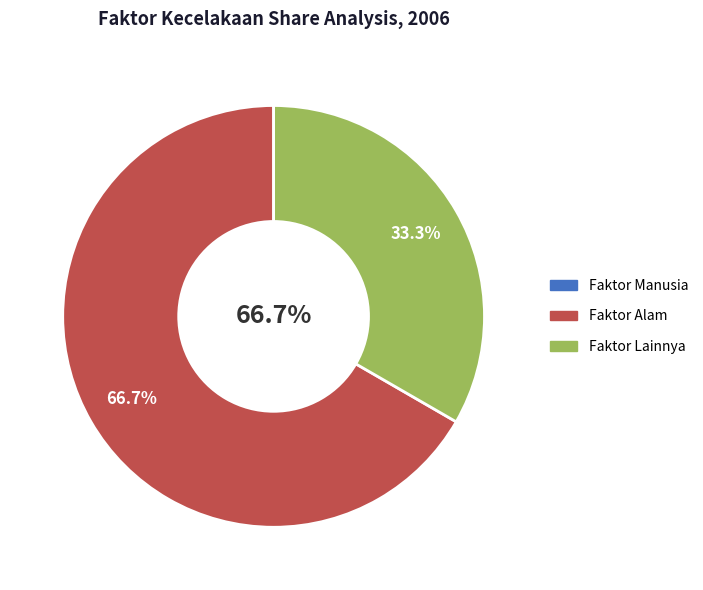

Rank the categories by value from lowest to highest.

Faktor Manusia, Faktor Lainnya, Faktor Alam